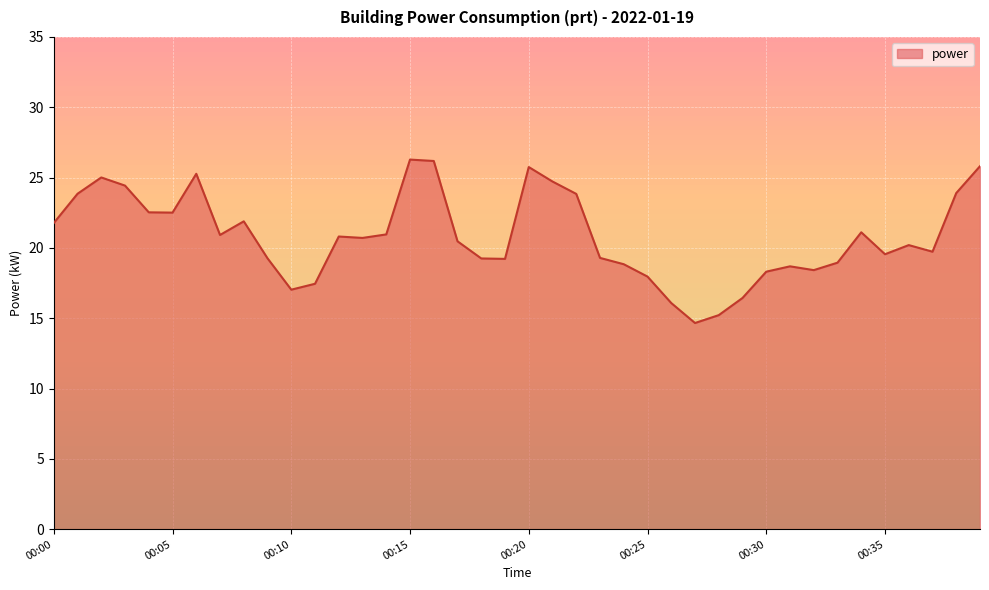

What is the smallest value displayed?

14.7